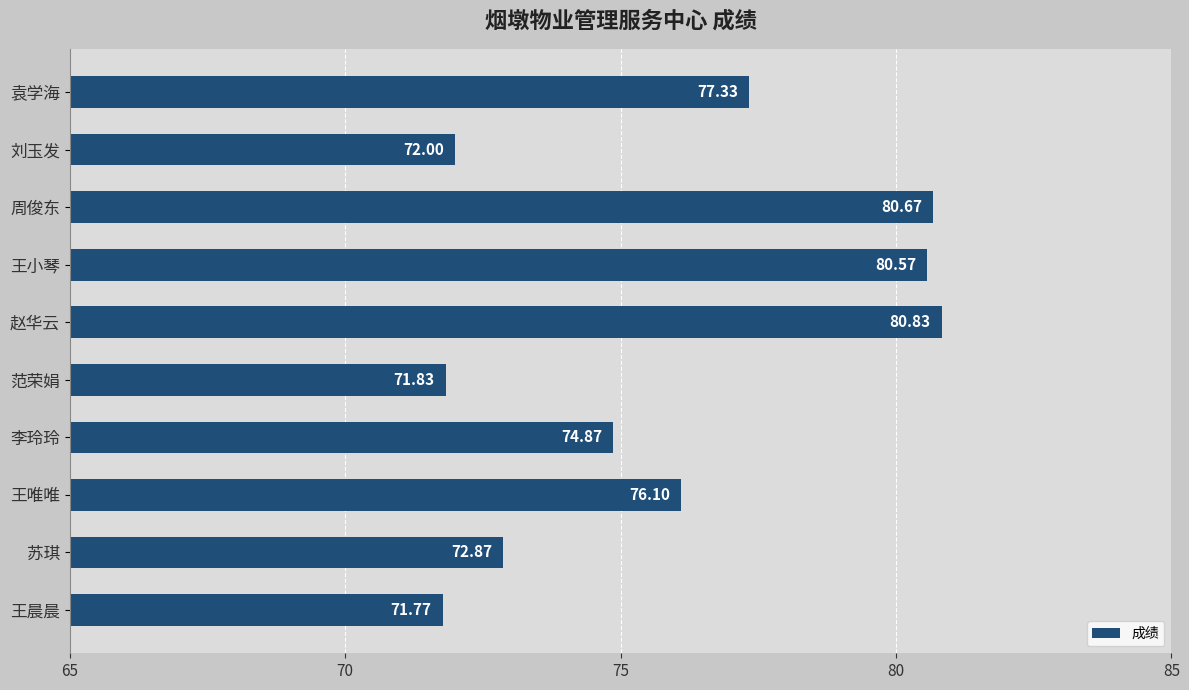

Where is the data nearest to the value 76?

王唯唯